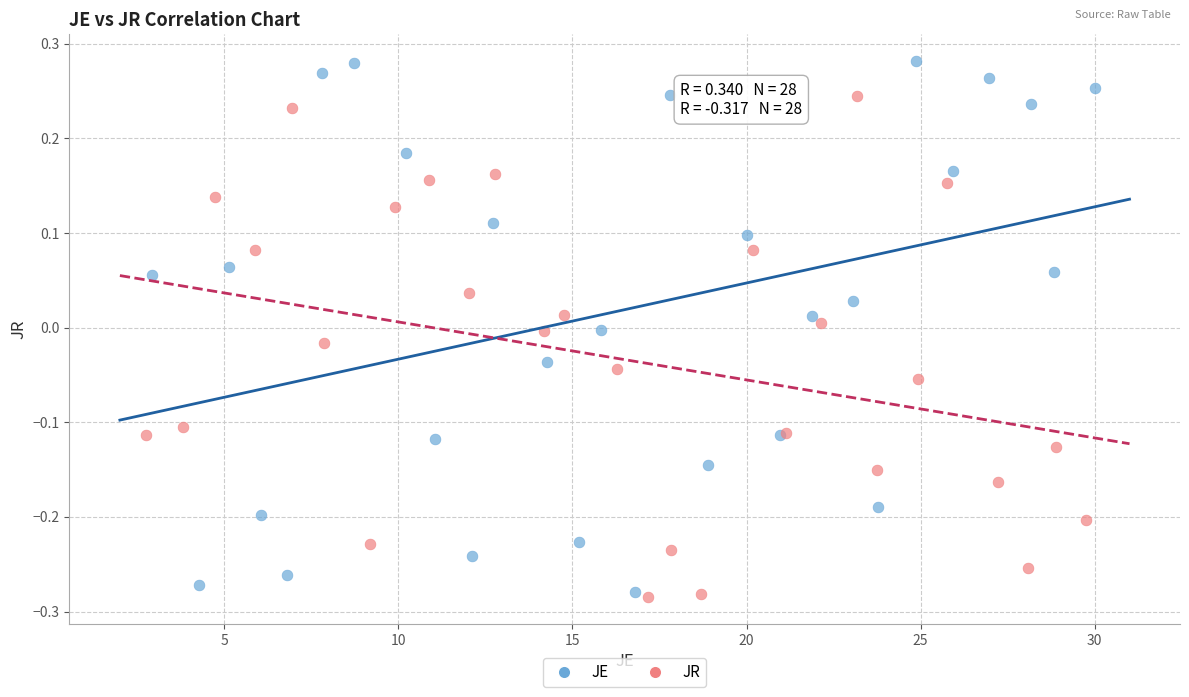

Which series has the largest Y range (max minus min)?

JE